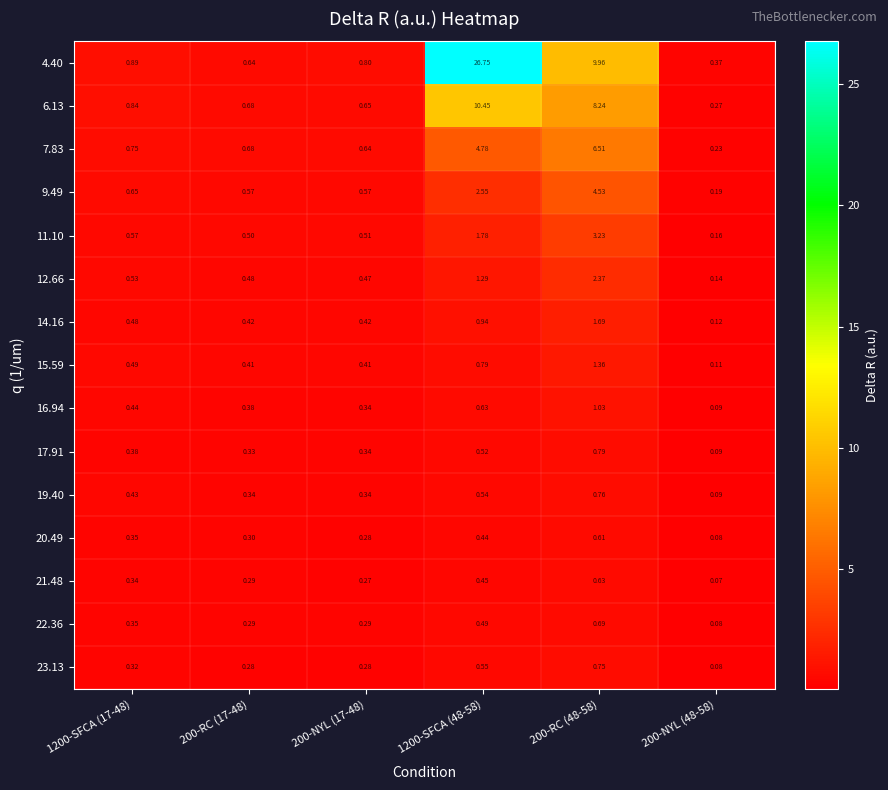

List the series in order of their peak value, highest first.

4.40, 6.13, 7.83, 9.49, 11.10, 12.66, 14.16, 15.59, 16.94, 17.91, 19.40, 23.13, 22.36, 21.48, 20.49